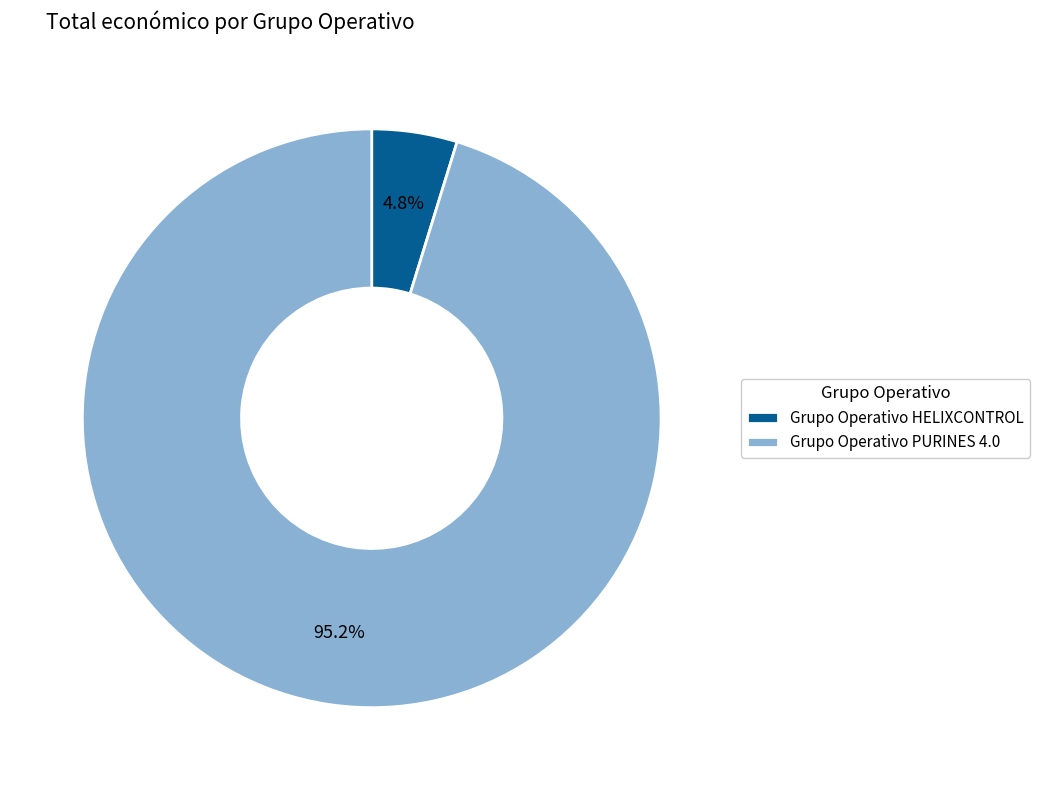

To the nearest percent, what is the average slice percentage?

50%